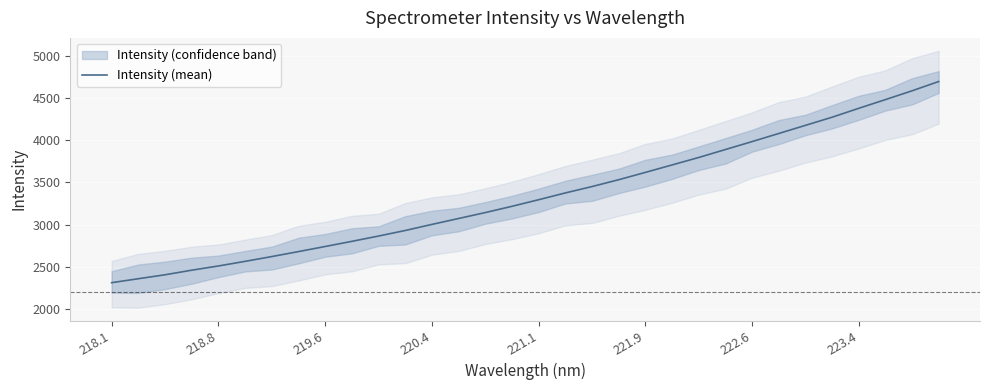

What is the maximum value shown in the chart?

4698.1